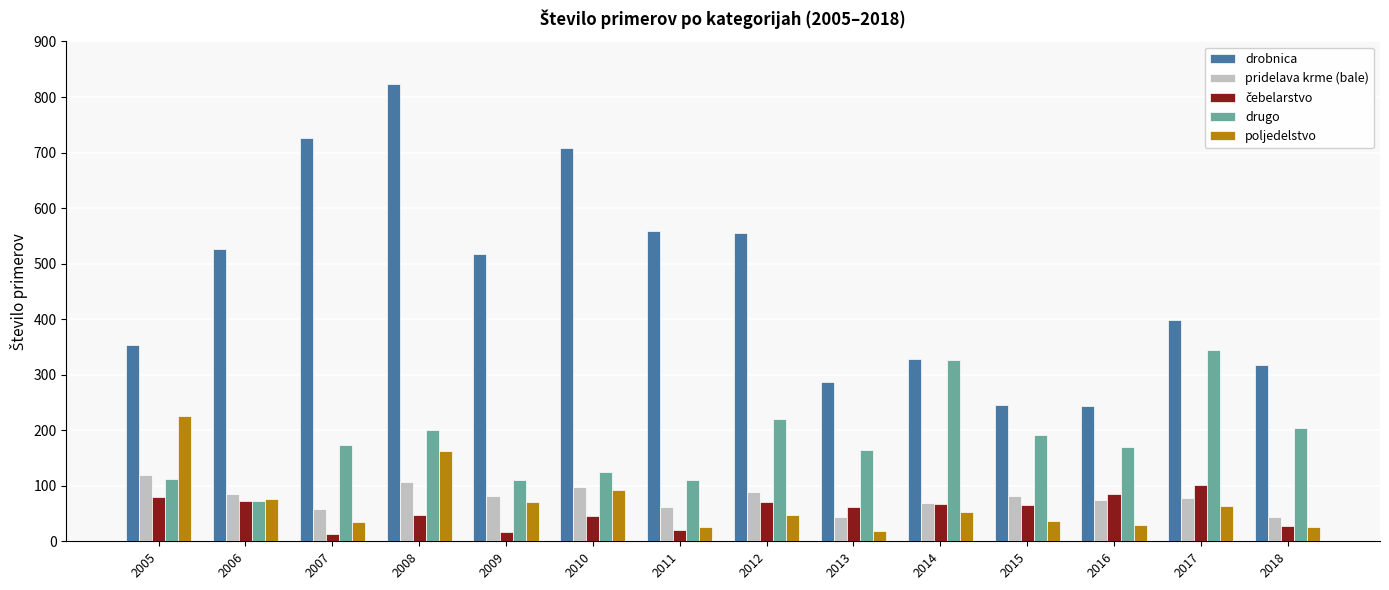

How many bars are there in each group?

5